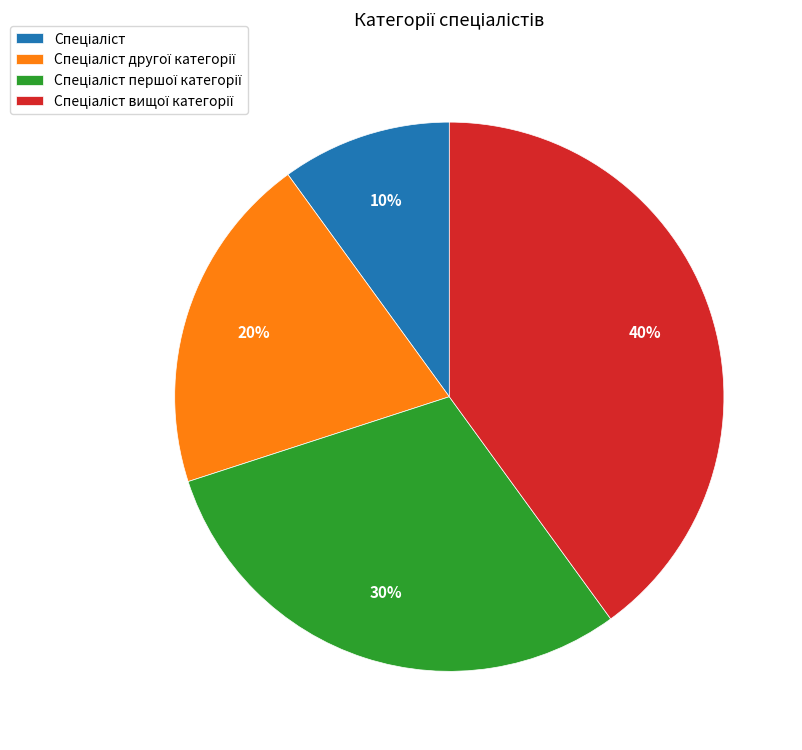

Is there a majority slice in this chart?

No